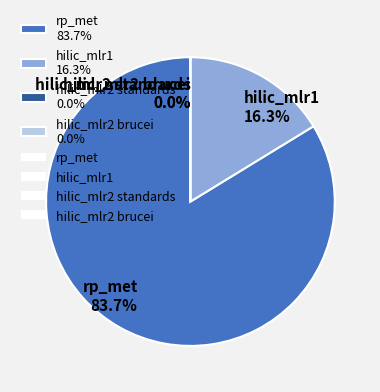

Count the number of slices in the pie.

4